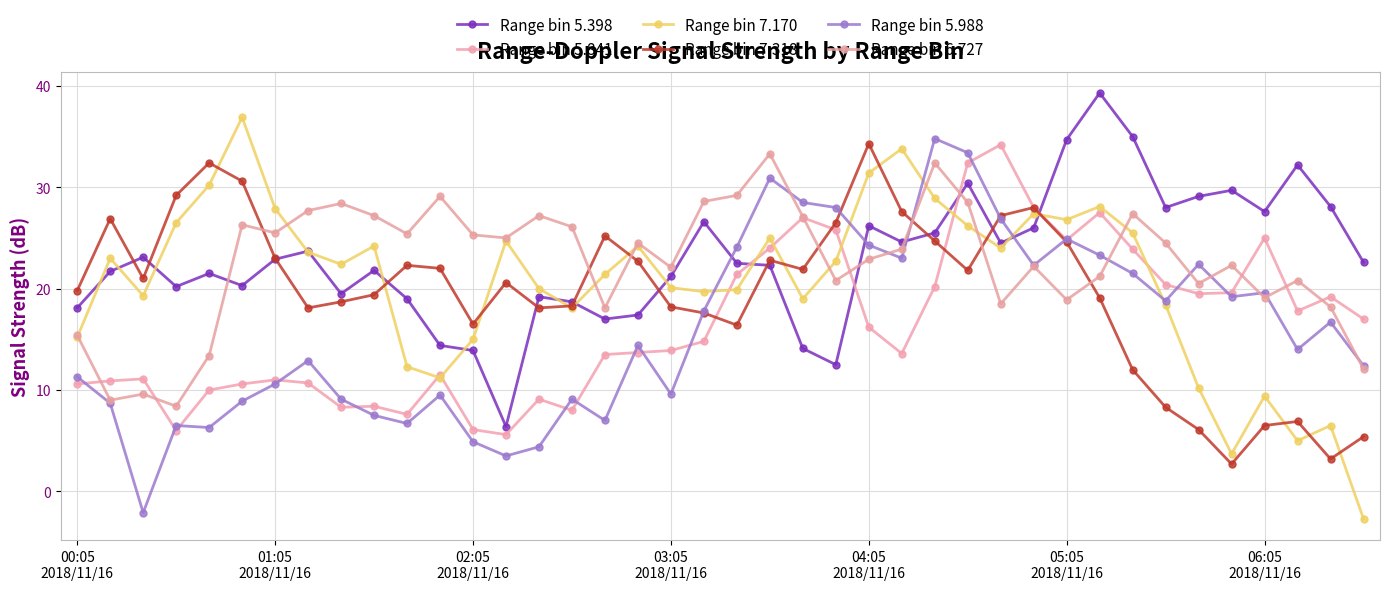

True or false: Range bin 7.318 has more than 0 interior local peaks.

True